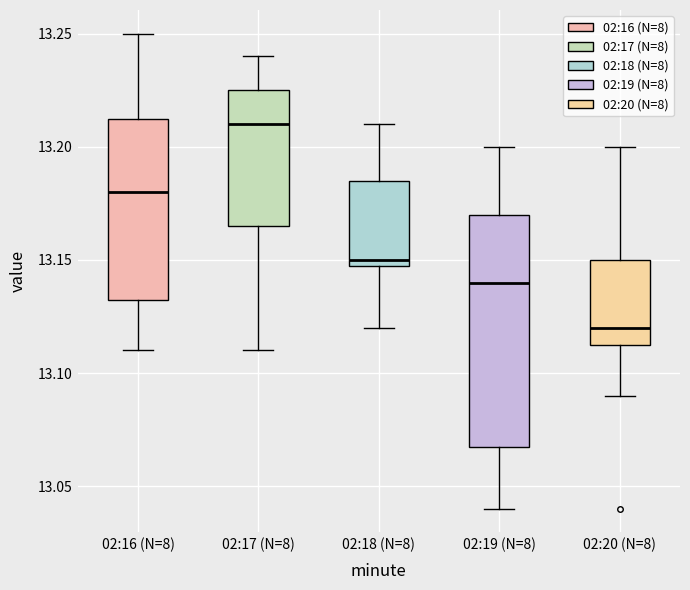

Which box is the tallest, from its lower edge to its upper edge?

02:19 (N=8)